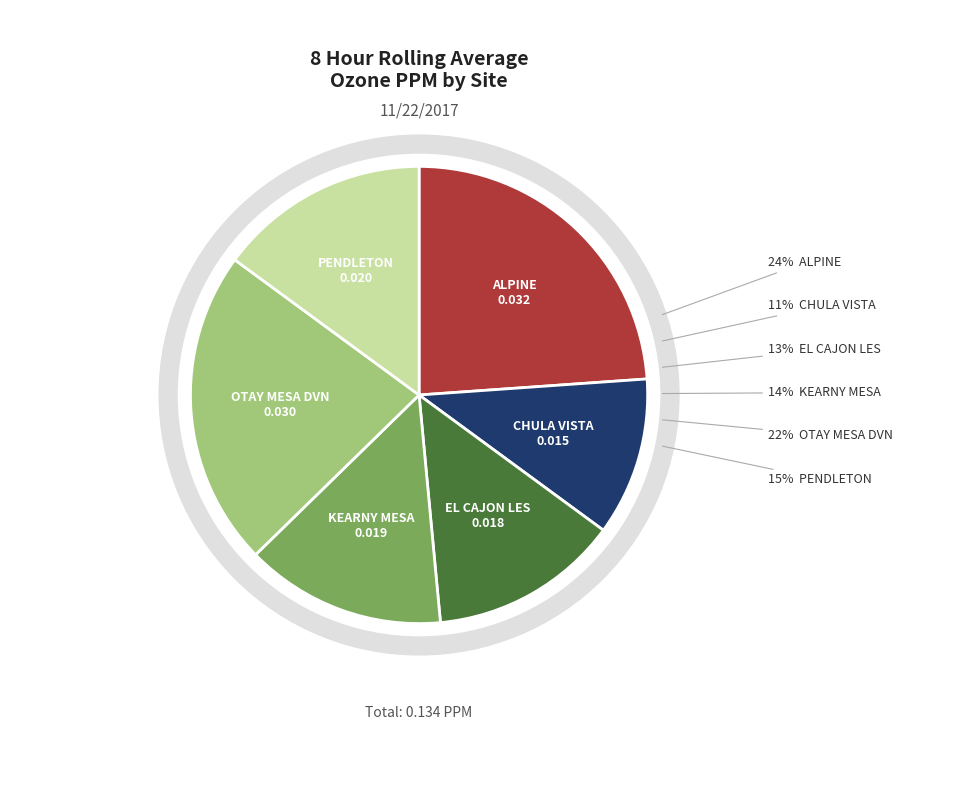

To the nearest percent, what portion does KEARNY MESA represent?

14%